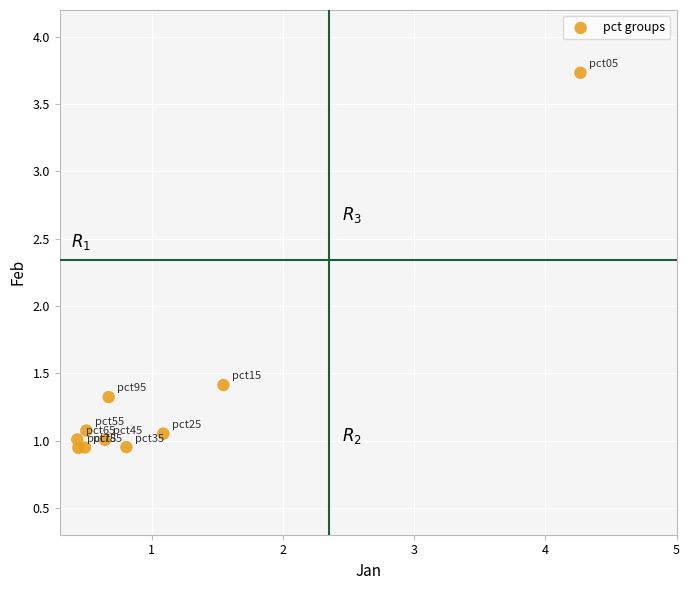

What is the range of Y values (max minus min)?

2.8